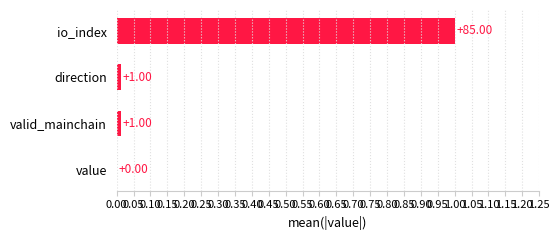

What is the sum of all values?

1.0